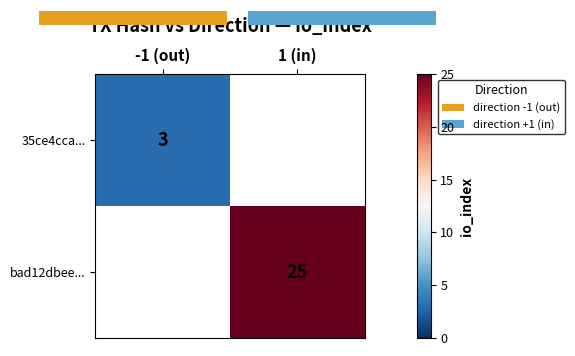

Is it true that 35ce4cca... equals 1.4 at -1 (out)?

False